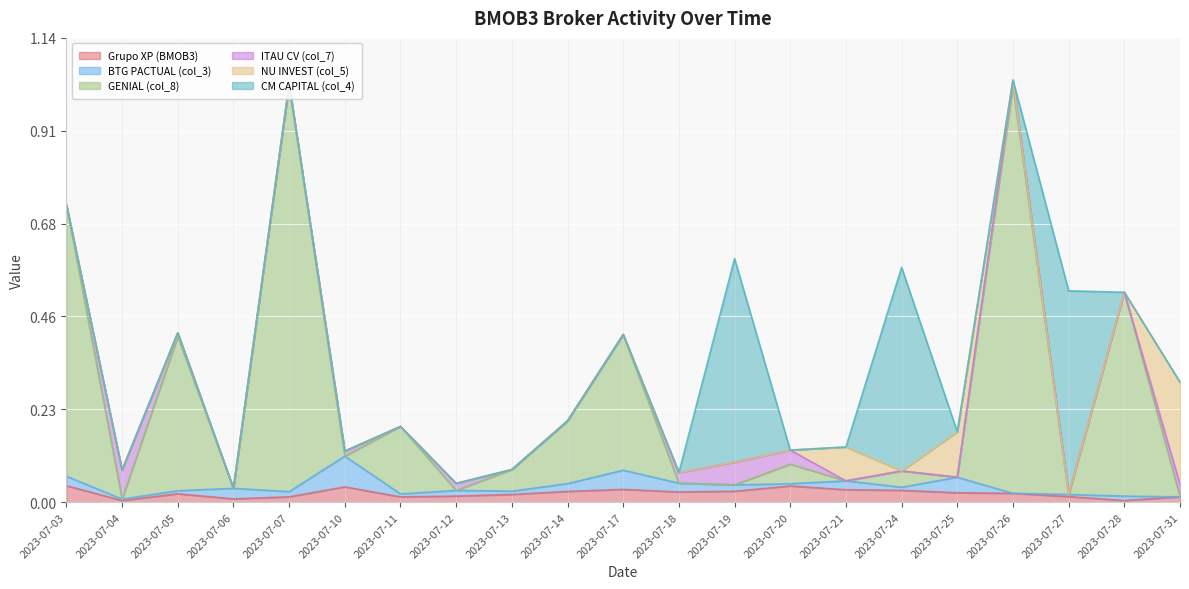

List the labels in order of CM CAPITAL (col_4) value, smallest first.

2023-07-03, 2023-07-04, 2023-07-05, 2023-07-06, 2023-07-07, 2023-07-10, 2023-07-11, 2023-07-12, 2023-07-13, 2023-07-14, 2023-07-17, 2023-07-18, 2023-07-20, 2023-07-21, 2023-07-25, 2023-07-26, 2023-07-28, 2023-07-31, 2023-07-19, 2023-07-24, 2023-07-27